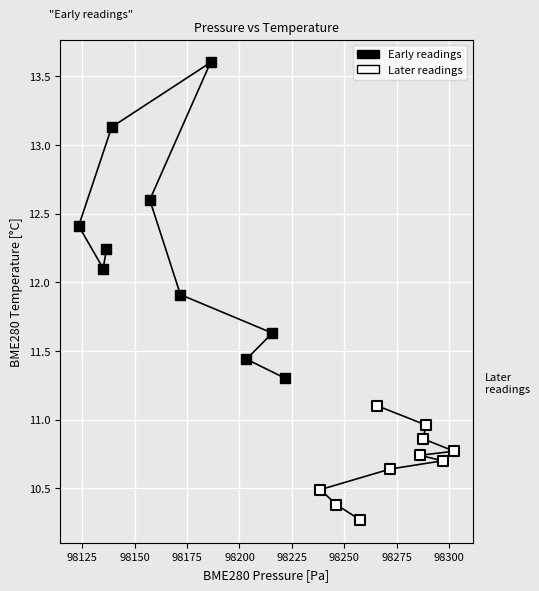

Which series reaches the maximum Y coordinate?

Early readings